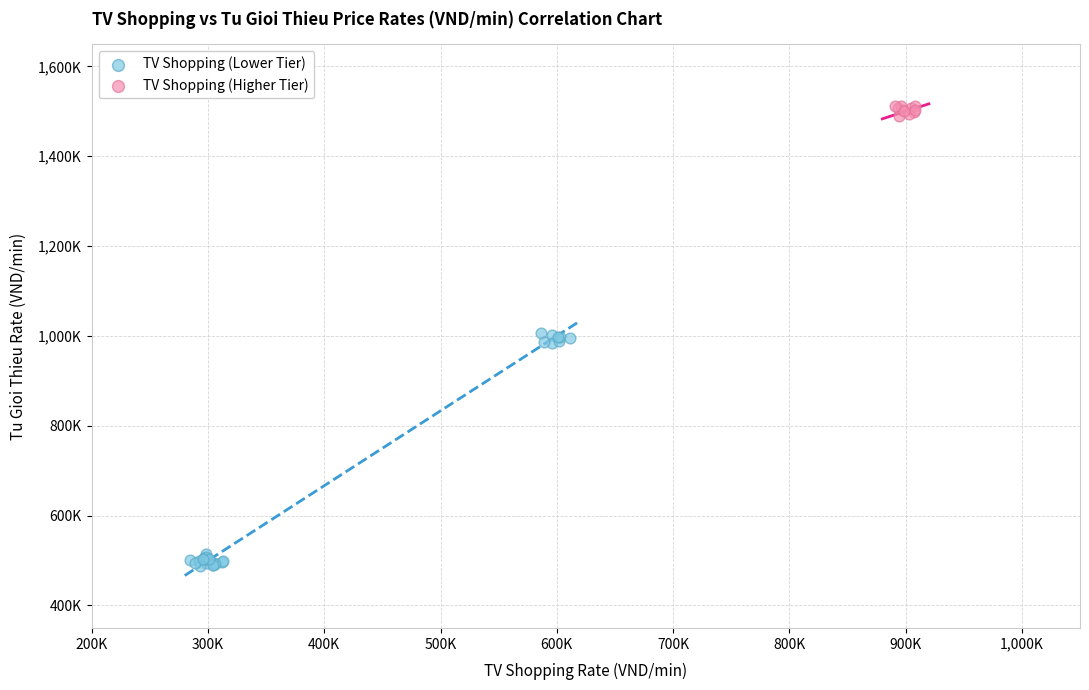

What are all the series names shown in the legend?

TV Shopping (Lower Tier), TV Shopping (Higher Tier)